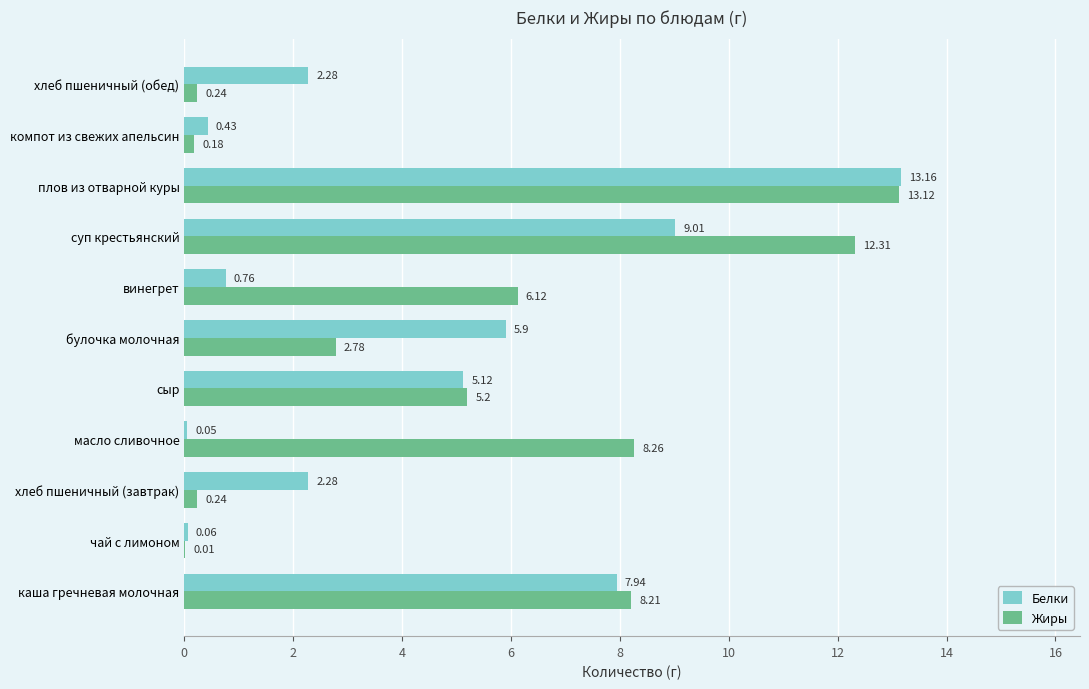

What is the sum of all Жиры values?

56.7